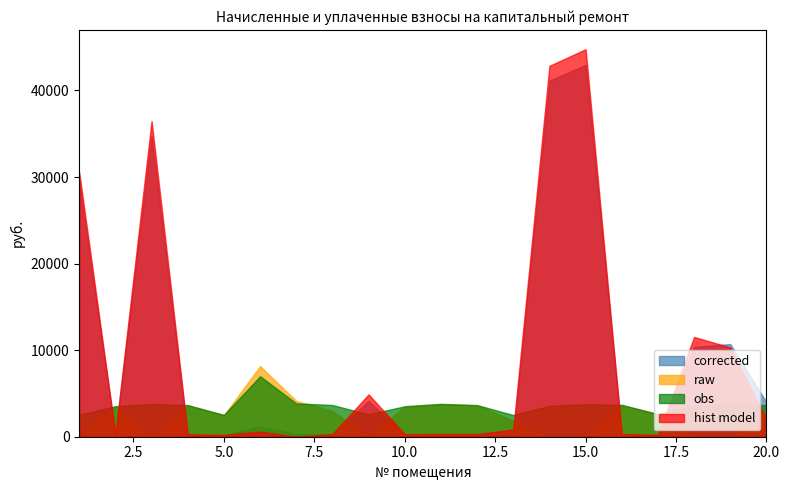

Which series has the largest range (max minus min)?

hist model